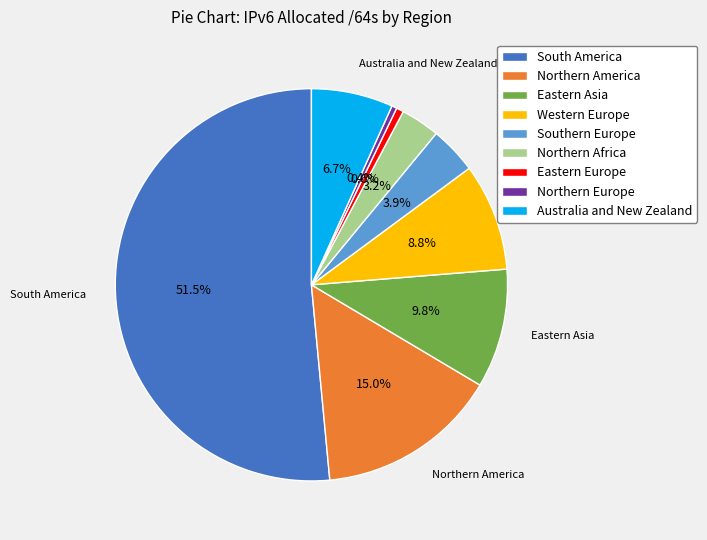

Between Australia and New Zealand and Eastern Europe, which is larger?

Australia and New Zealand